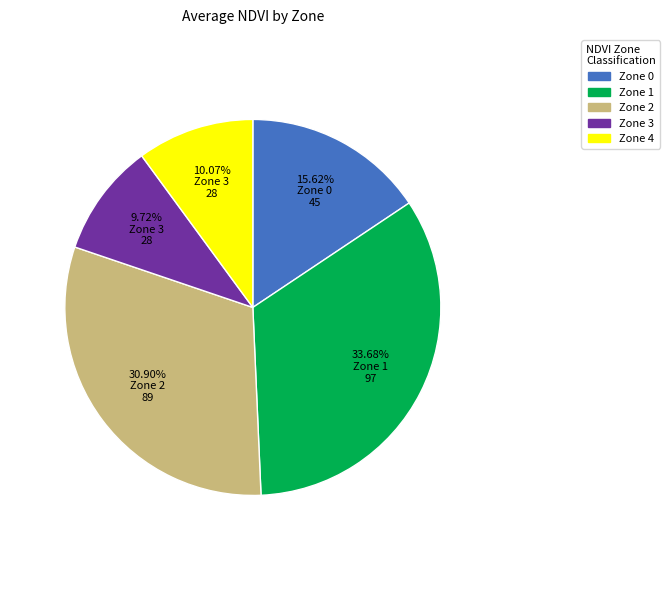

Is there any slice that represents more than half of the pie?

No